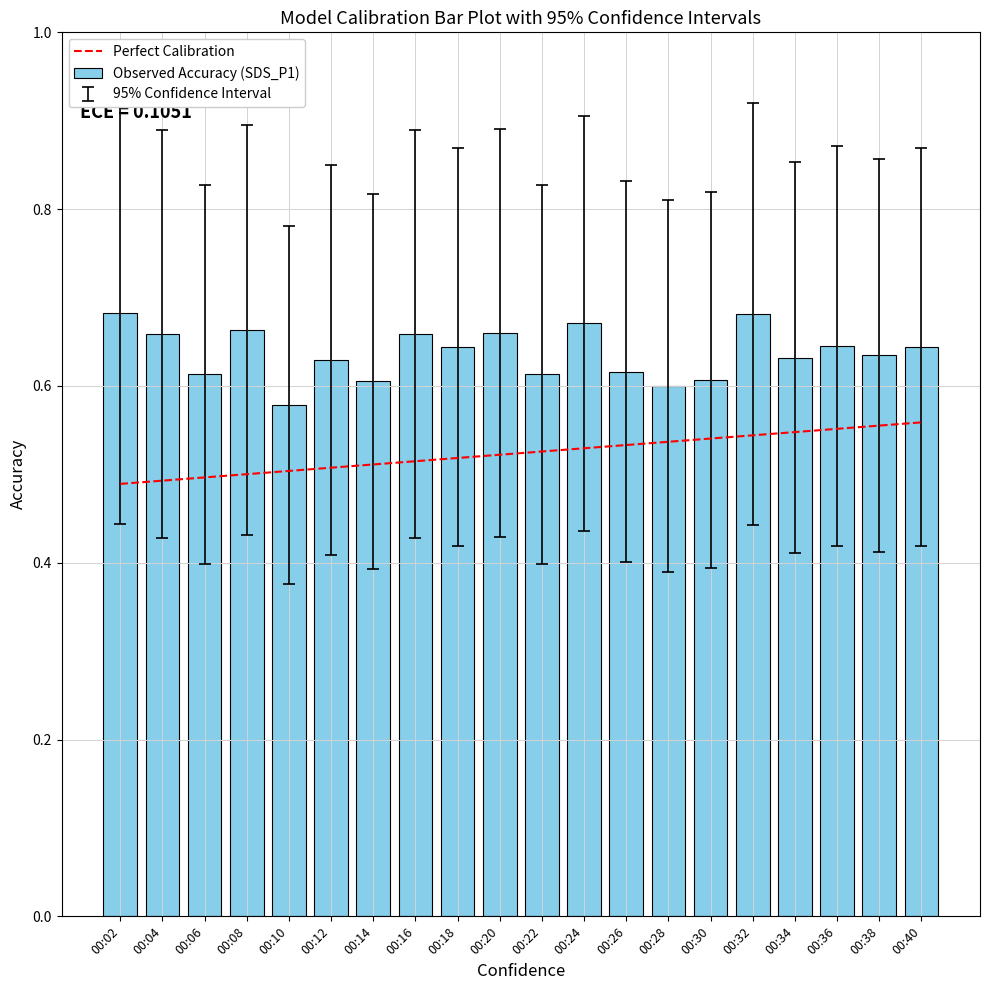

Does the chart contain any negative values?

No